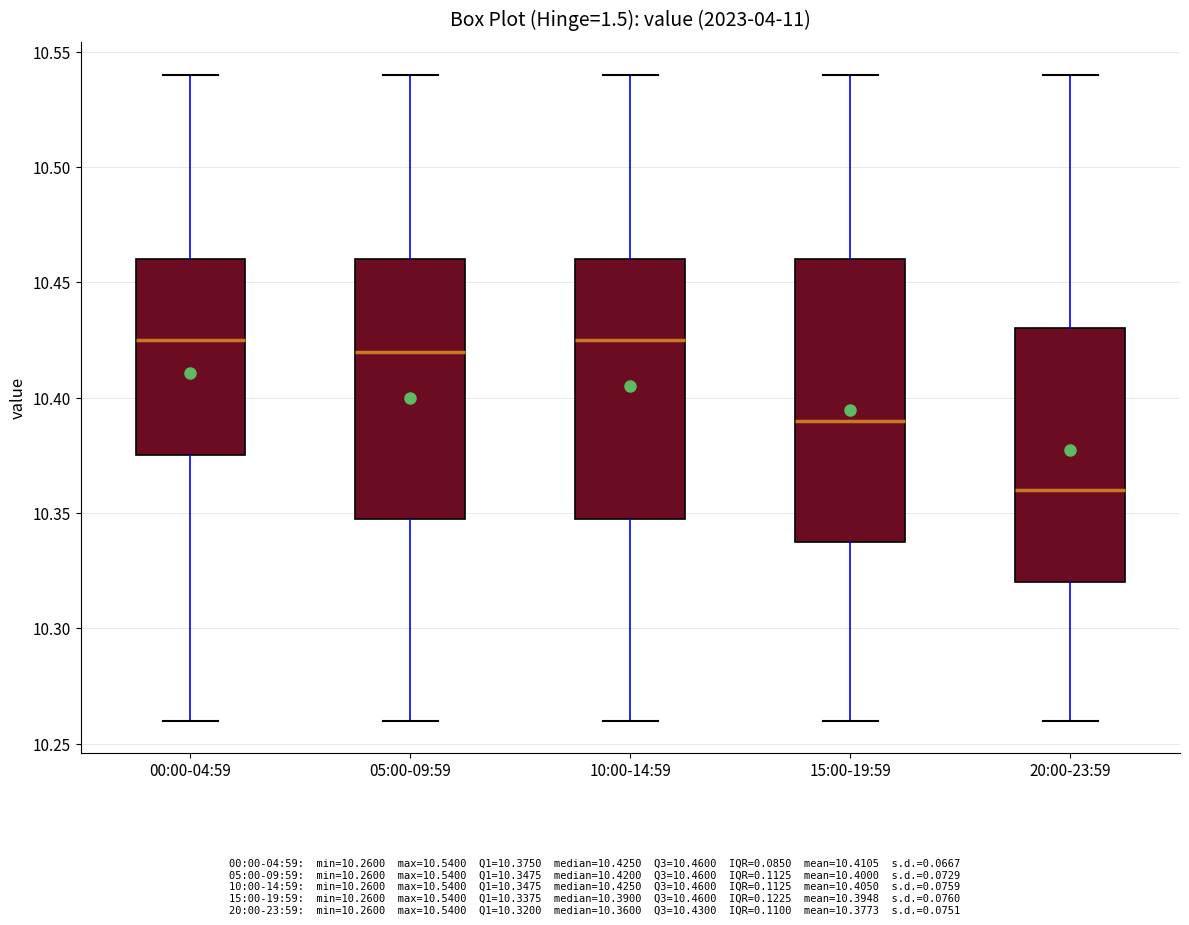

Reading left to right, read every box against the y-axis: the position of its median line, the range the box covers, and the ends of its whiskers. The values are not printed on the chart, so give them approximately, as read against the axis.

00:00-04:59: median 10.425, box 10.375 to 10.460, whiskers 10.260 to 10.540
05:00-09:59: median 10.420, box 10.350 to 10.460, whiskers 10.260 to 10.540
10:00-14:59: median 10.425, box 10.350 to 10.460, whiskers 10.260 to 10.540
15:00-19:59: median 10.390, box 10.340 to 10.460, whiskers 10.260 to 10.540
20:00-23:59: median 10.360, box 10.320 to 10.430, whiskers 10.260 to 10.540